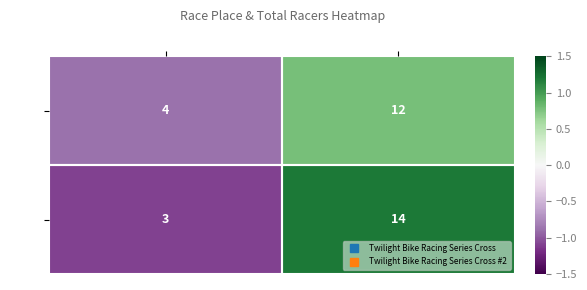

Read the Race 1 value at Total Racers.

12